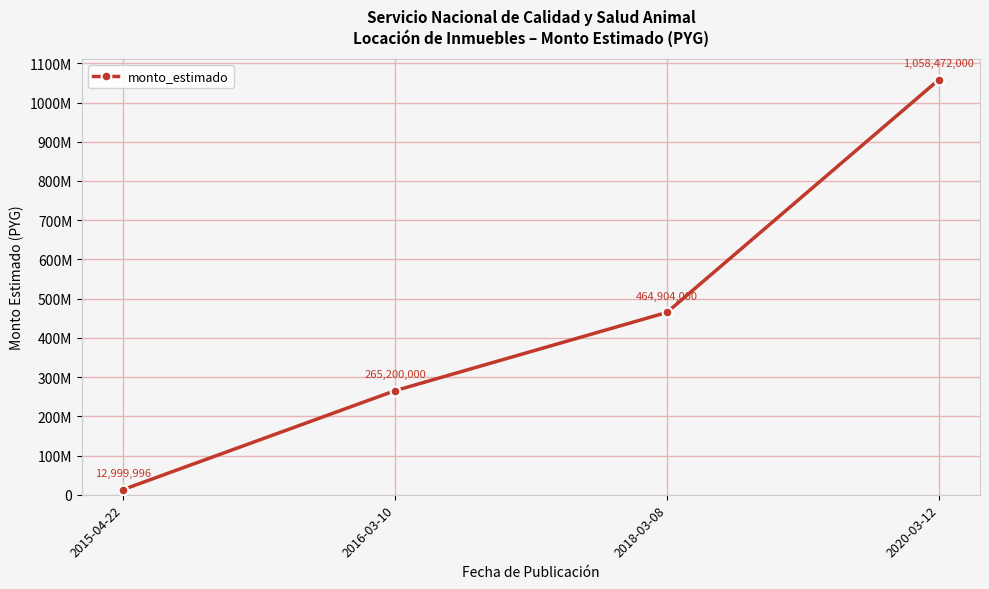

Is this an area chart (filled region under the line)?

No